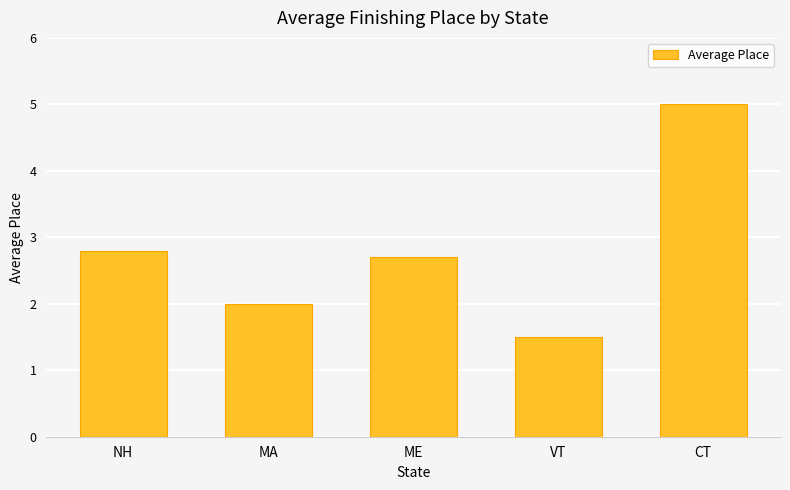

Reading left to right, extract all data points from this chart.

2.8	2.0	2.7	1.5	5.0